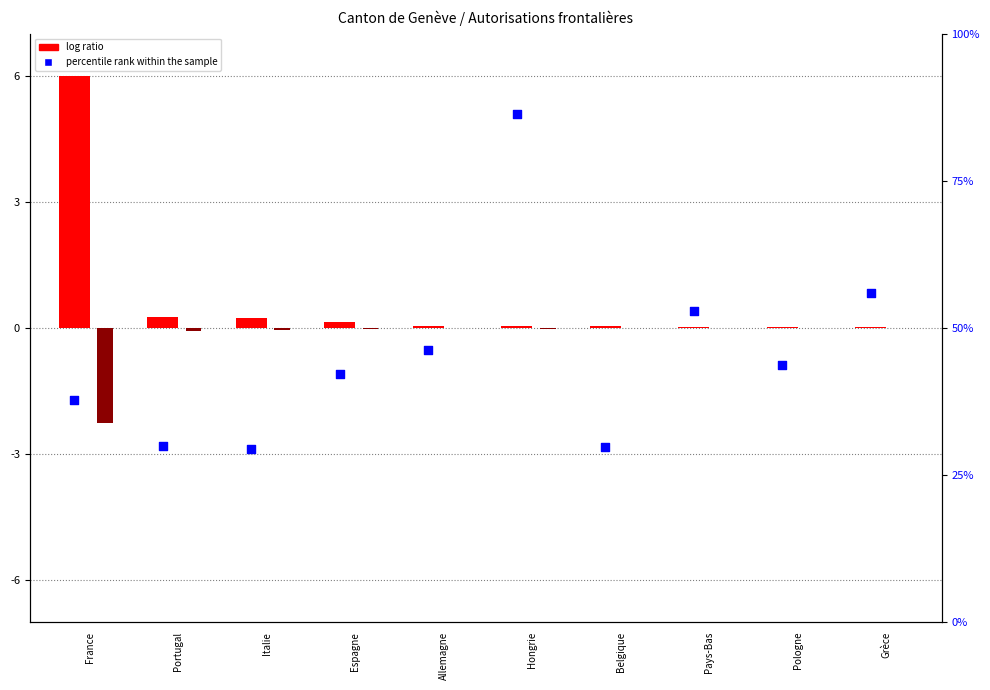

Which series has the widest spread of Y values?

percentile rank within the sample